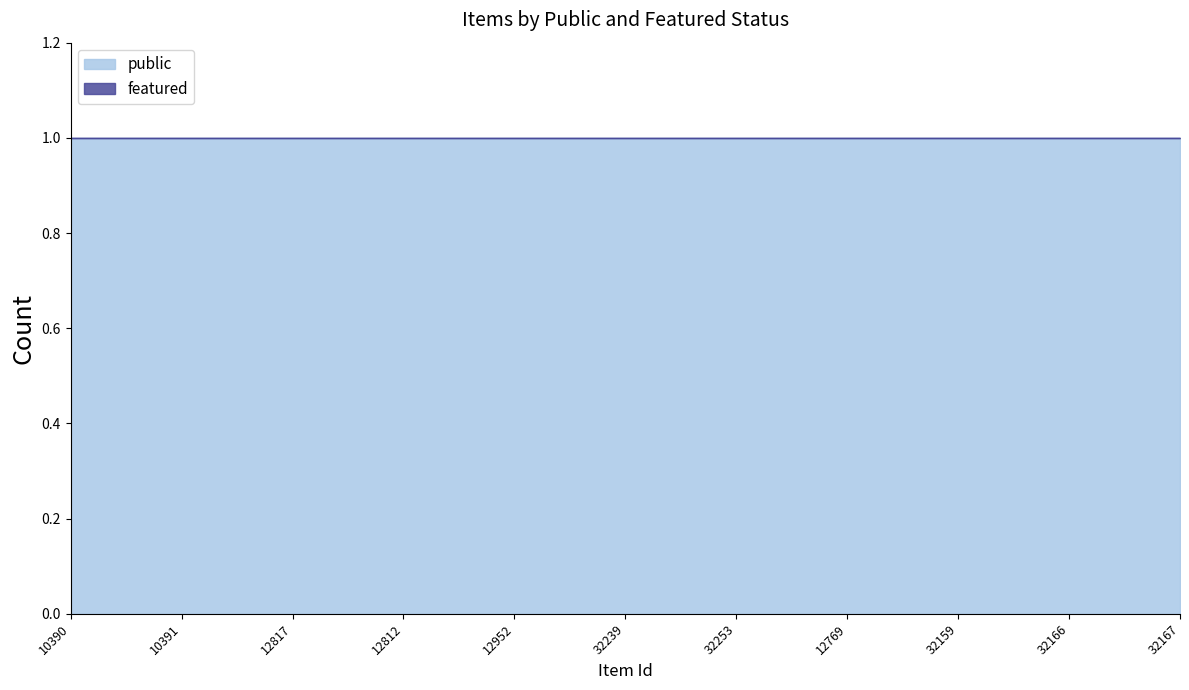

Reading left to right, what are all the values shown in this chart?

public: 10390=1	10391=1	12817=1	12812=1	12952=1	32239=1	32253=1	12769=1	32159=1	32166=1	32167=1
featured: 10390=0	10391=0	12817=0	12812=0	12952=0	32239=0	32253=0	12769=0	32159=0	32166=0	32167=0